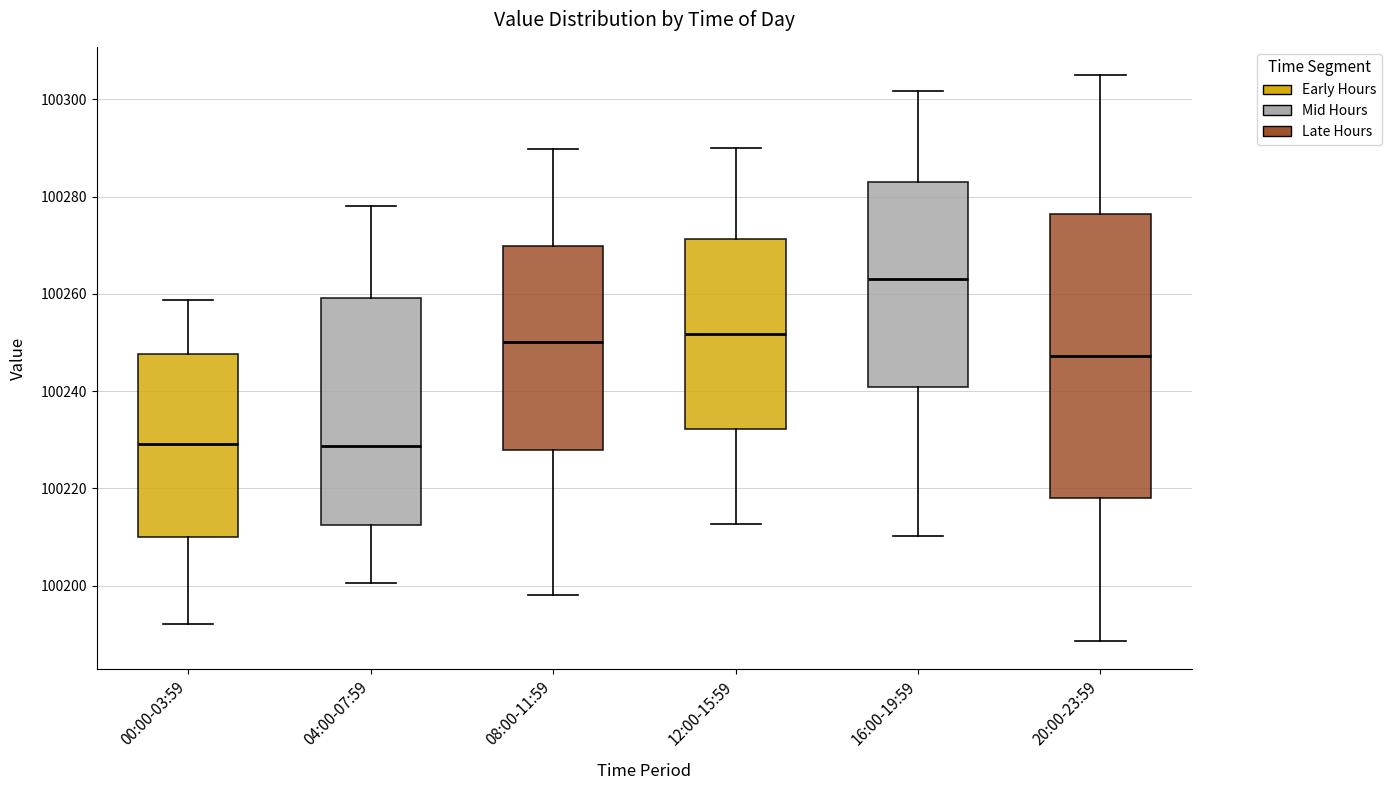

Which box's median line is the highest?

16:00-19:59